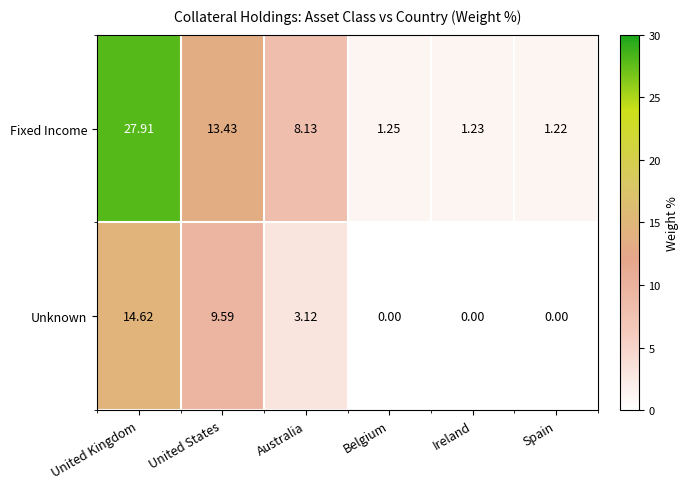

Which series has the widest spread of values?

Fixed Income